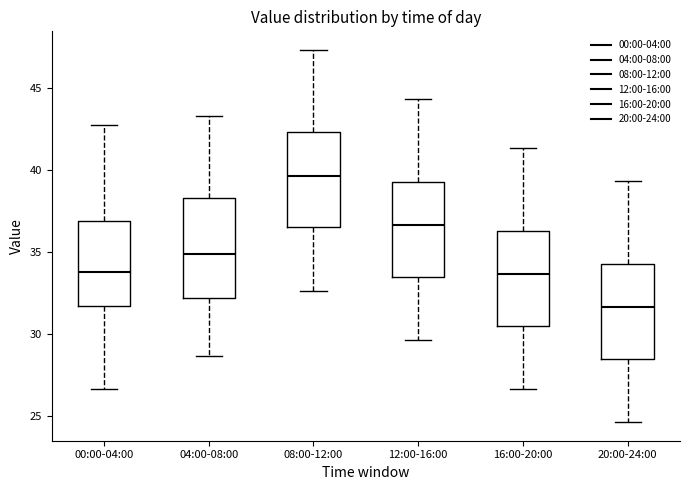

Reading left to right, transcribe this box plot: for each box, give where its median line is, the range the box spans, and where its two whiskers end, as read against the y-axis. The values are not printed on the chart, so give them approximately, as read against the axis.

00:00-04:00: median 34.0, box 31.5 to 37.0, whiskers 26.5 to 42.5
04:00-08:00: median 35.0, box 32.0 to 38.5, whiskers 28.5 to 43.5
08:00-12:00: median 39.5, box 36.5 to 42.5, whiskers 32.5 to 47.5
12:00-16:00: median 36.5, box 33.5 to 39.5, whiskers 29.5 to 44.5
16:00-20:00: median 33.5, box 30.5 to 36.5, whiskers 26.5 to 41.5
20:00-24:00: median 31.5, box 28.5 to 34.5, whiskers 24.5 to 39.5